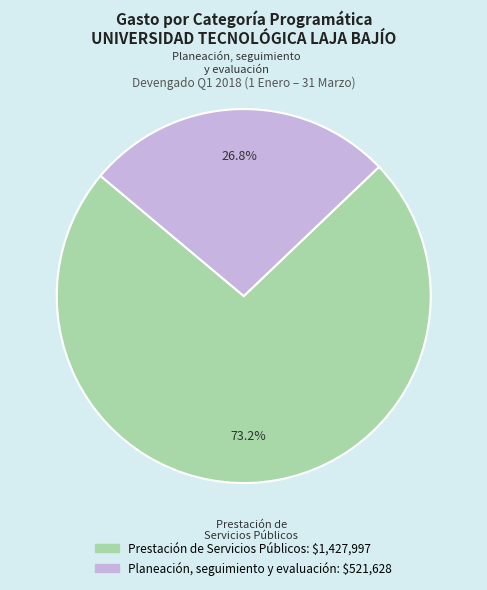

Count the number of slices in the pie.

2